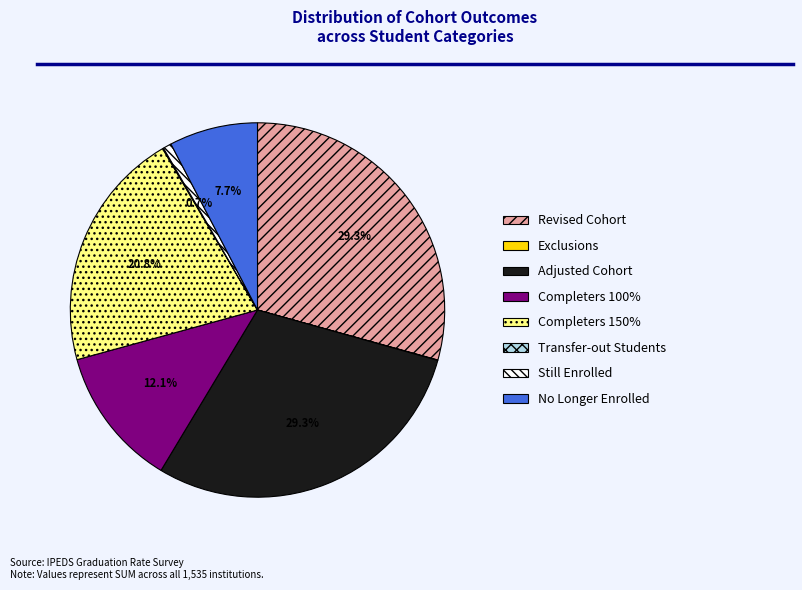

Which has a higher value, No Longer Enrolled or Adjusted Cohort?

Adjusted Cohort